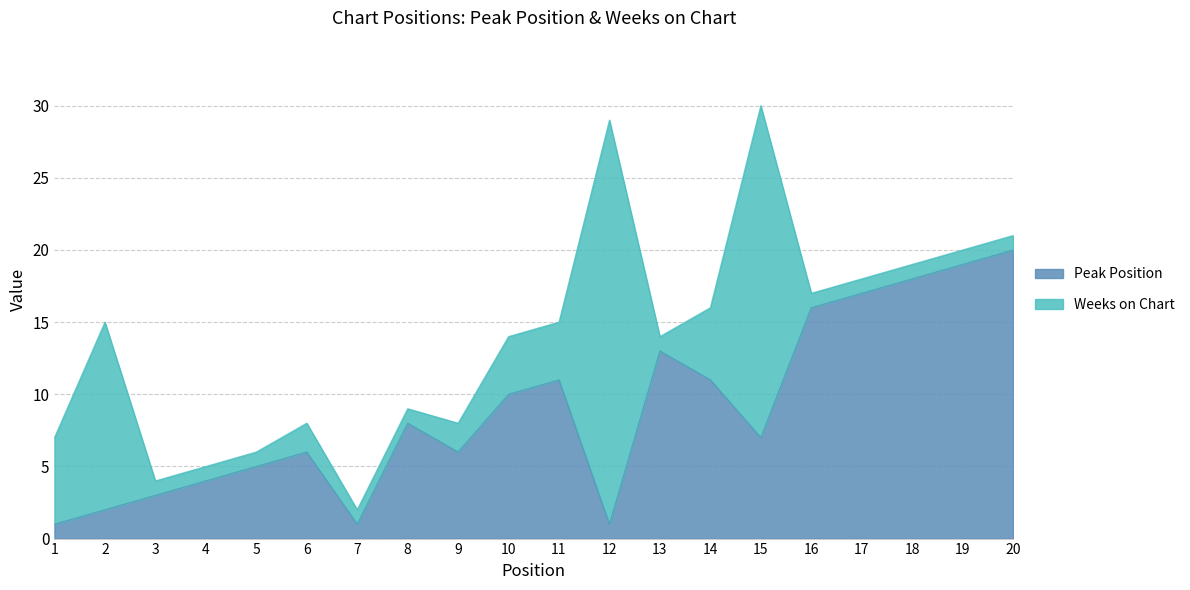

How many lines are shown in the chart?

2